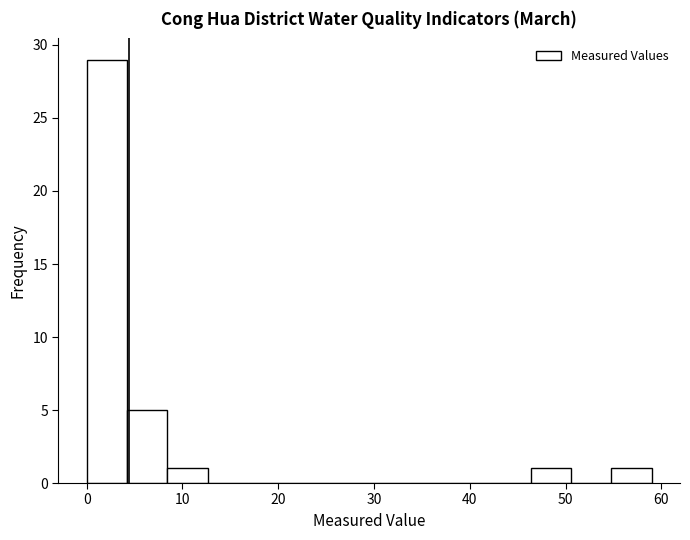

Reading left to right, transcribe this chart: for each bar, give the range it covers on the x-axis and its height. Neither the bar edges nor the heights are printed on the chart, so give them approximately, as read against the axes.

0 to 4: 29
4 to 8: 5
8 to 13: 1
13 to 17: 0
17 to 21: 0
21 to 25: 0
25 to 30: 0
30 to 34: 0
34 to 38: 0
38 to 42: 0
42 to 46: 0
46 to 51: 1
51 to 55: 0
55 to 59: 1